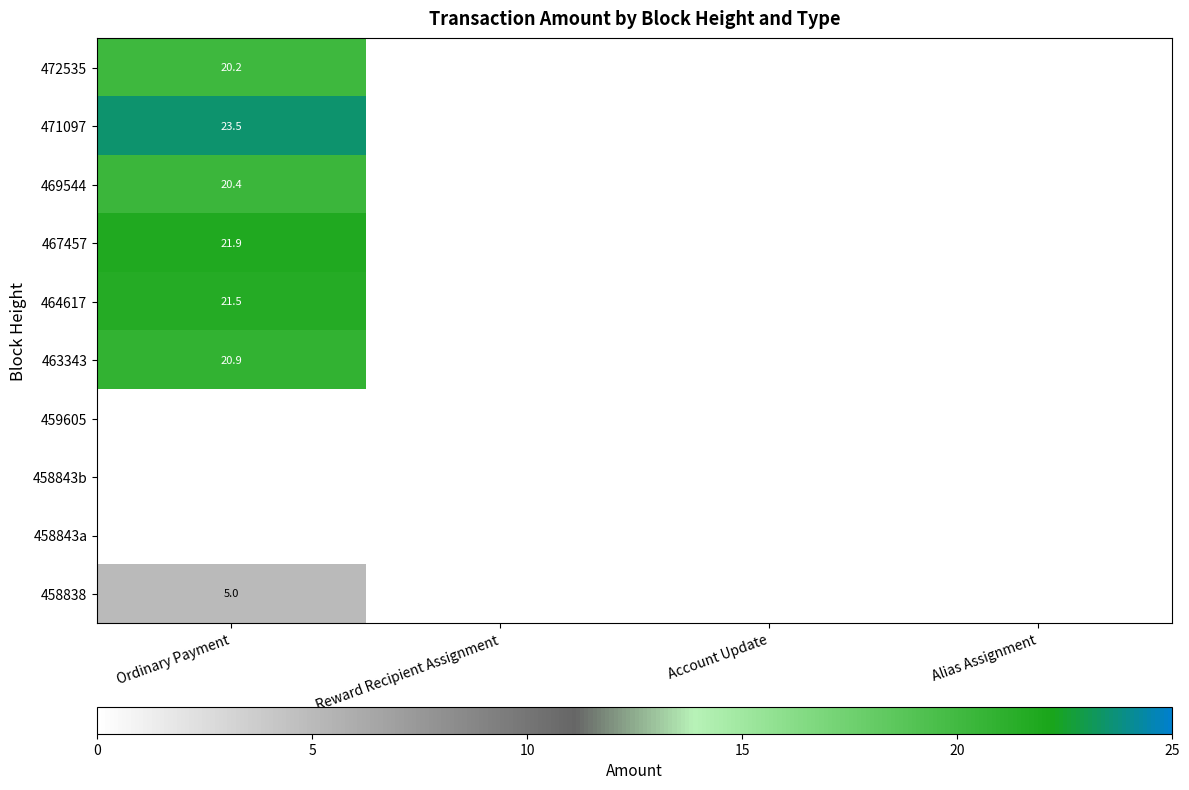

The 464617 series shows 29.8 at Ordinary Payment. True or false?

False